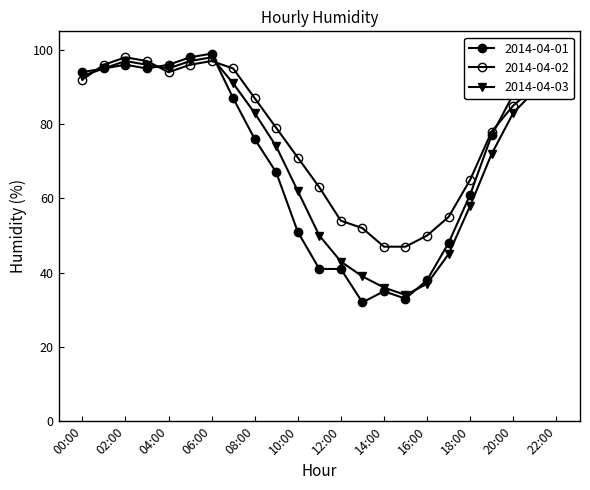

Does the chart have visible grid lines?

No